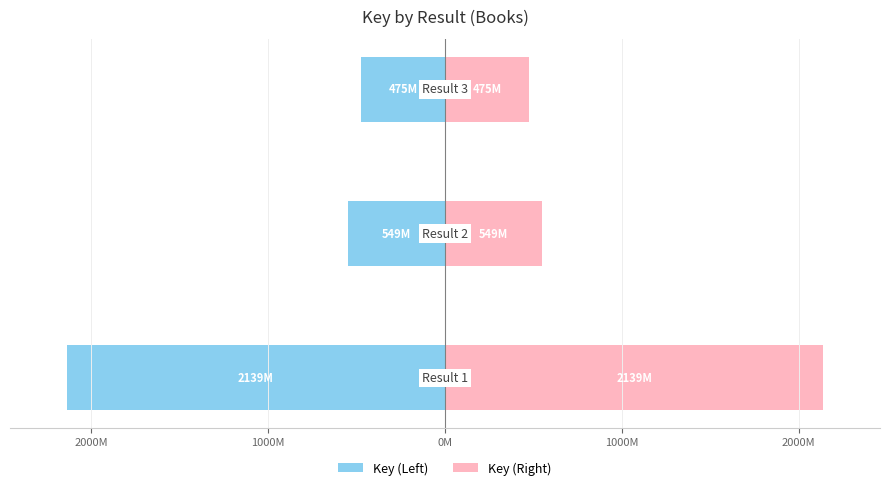

How many groups of bars are there?

3